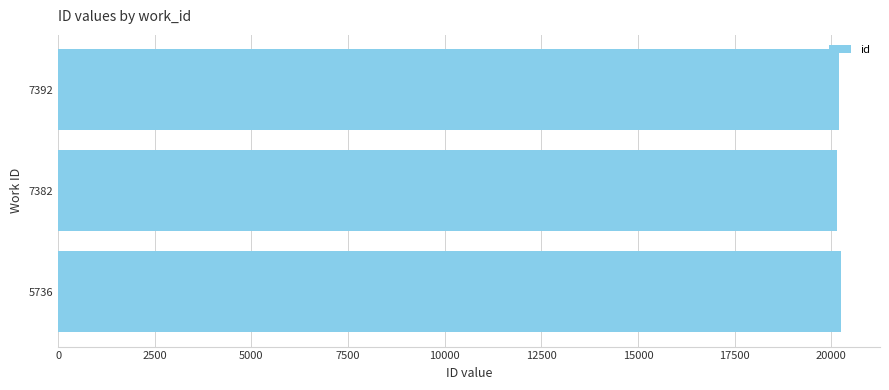

How many values are below 20208?

1